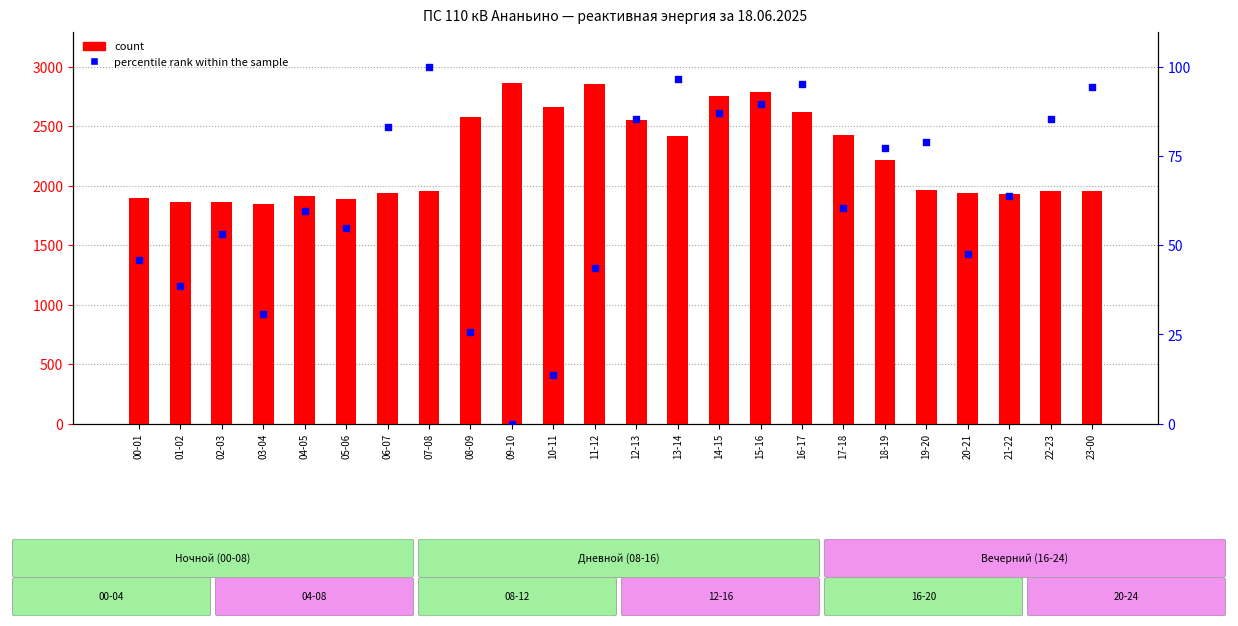

What are all the series names shown in the legend?

count, percentile rank within the sample